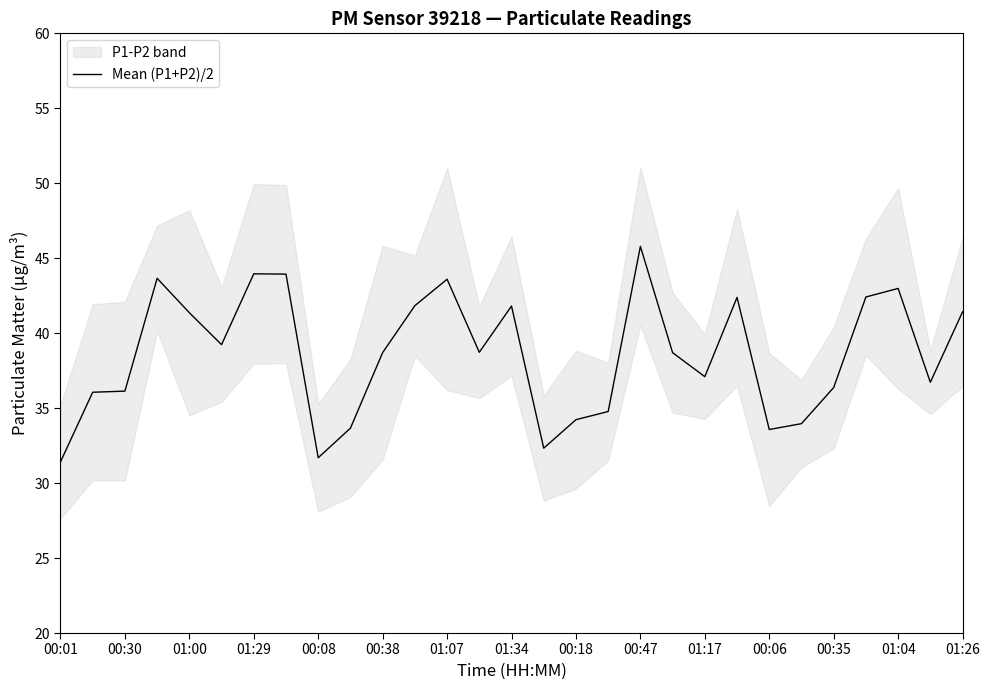

What is the minimum value for Mean (P1+P2)/2?

31.4